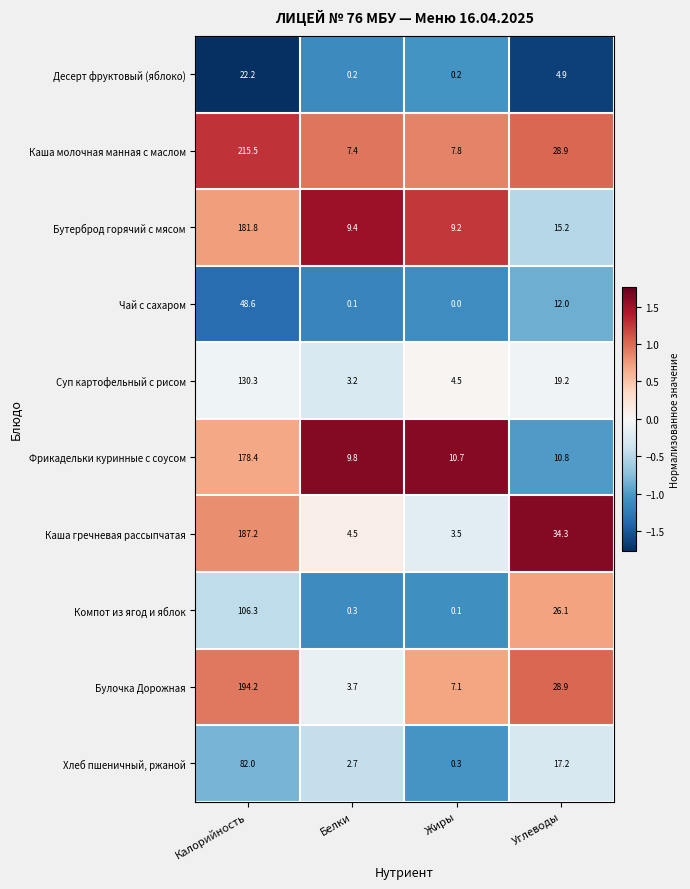

At which label does Каша гречневая рассыпчатая reach its minimum?

Жиры